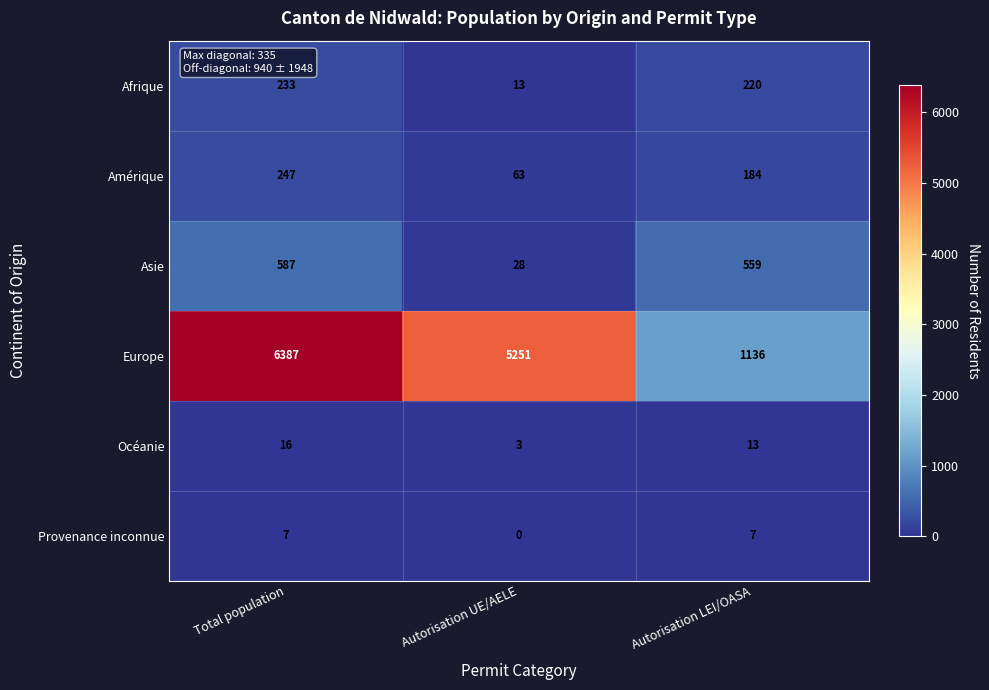

List the series in order of their peak value, highest first.

Europe, Asie, Amérique, Afrique, Océanie, Provenance inconnue